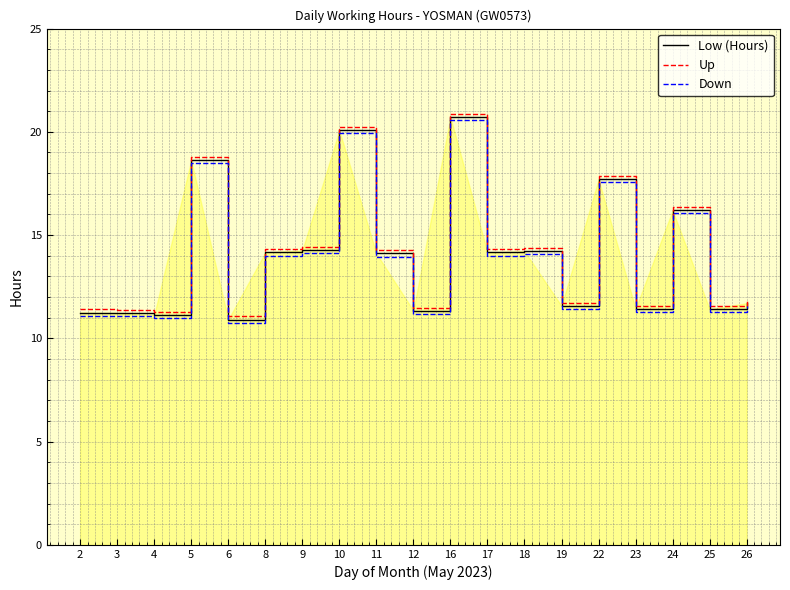

Where does the Down series first go above 13?

5